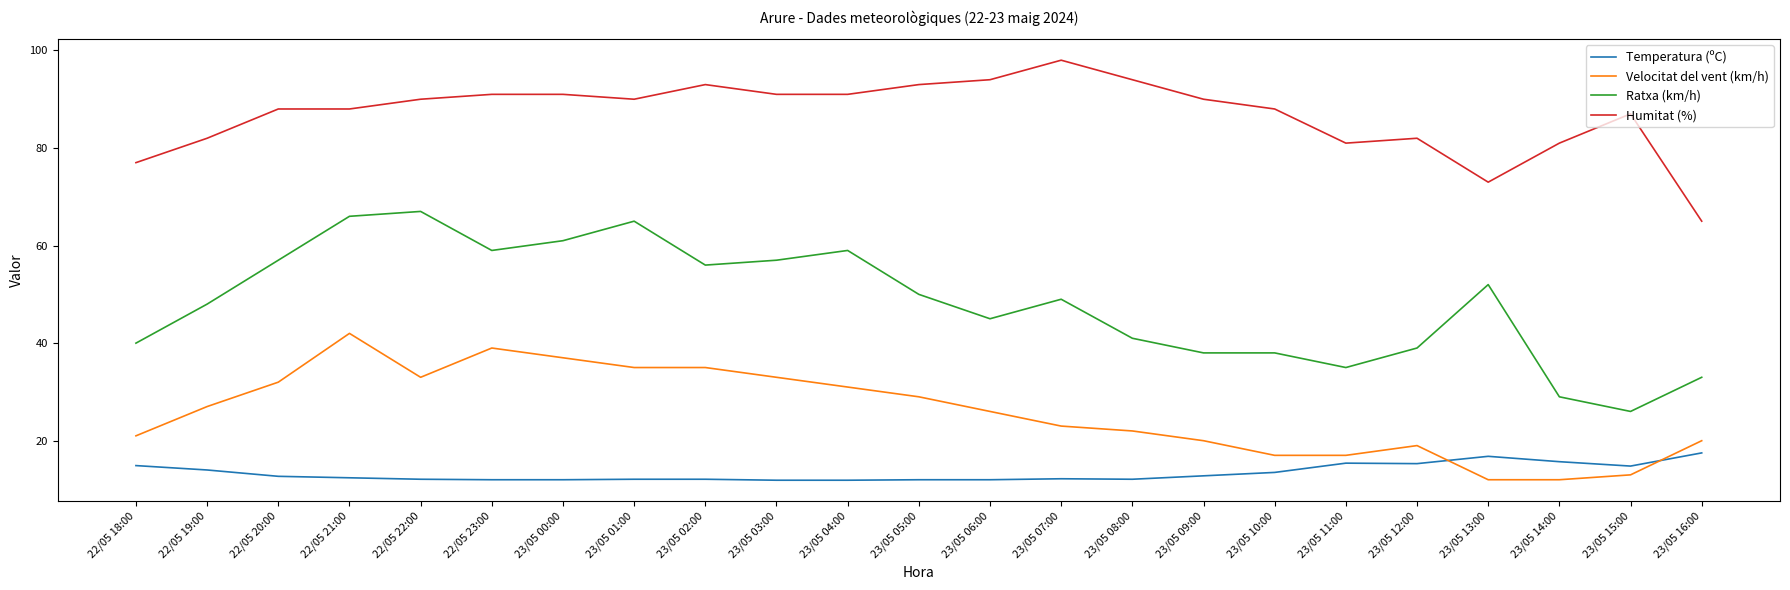

Is it true that Ratxa (km/h) equals 52.0 at 23/05 14:00?

False